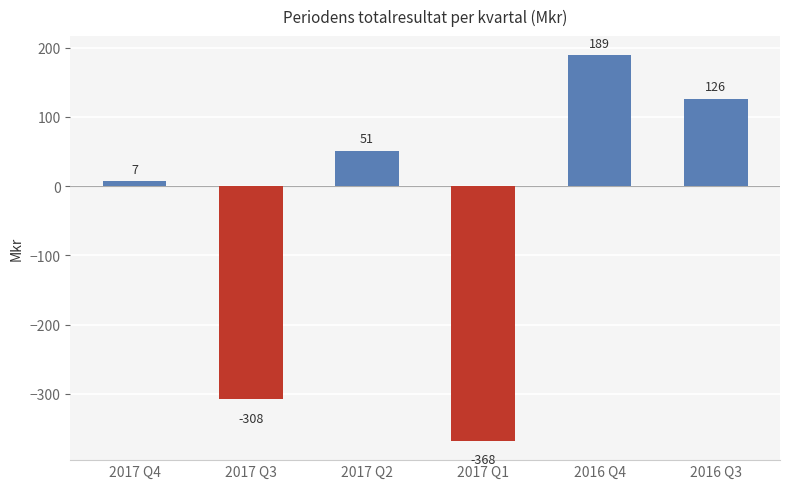

How many positive values are there?

4